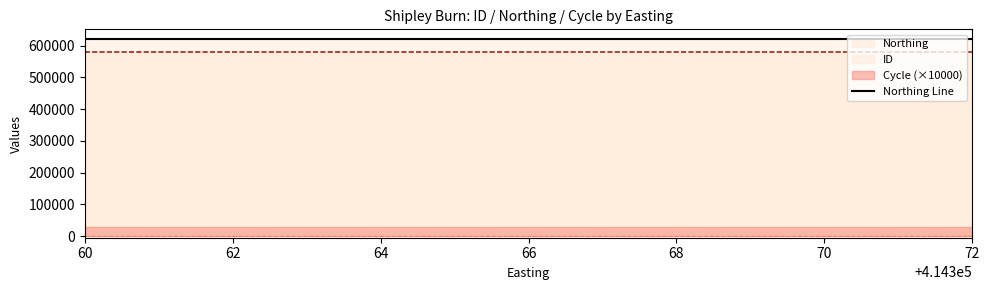

At how many categories does at least one series exceed 315310?

3